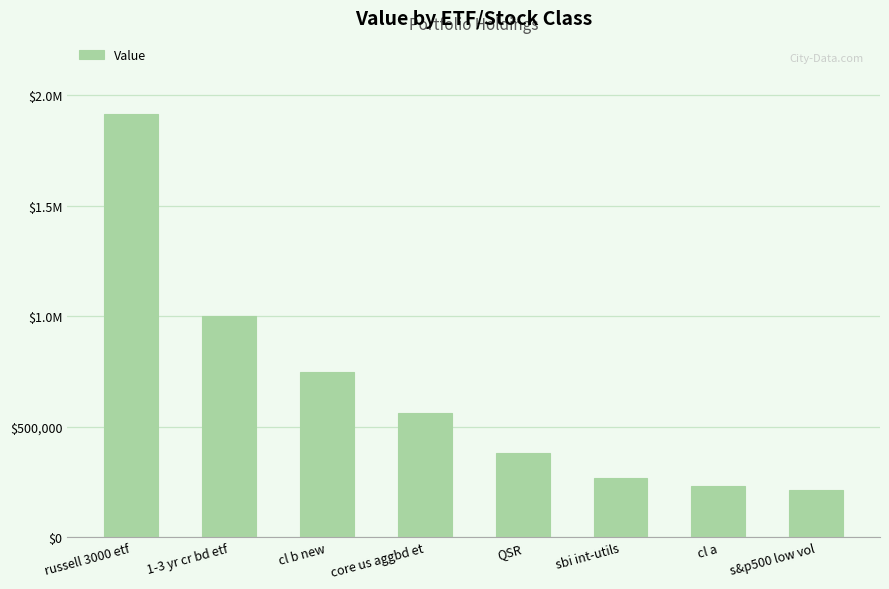

Which label corresponds to the largest value in the chart?

russell 3000 etf